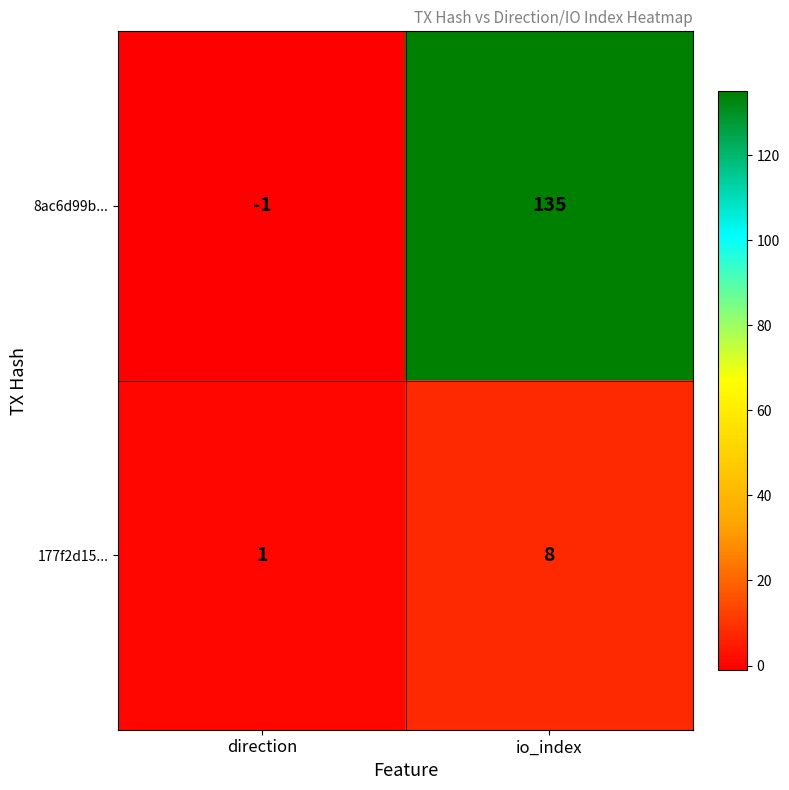

At direction, list the series in order from largest to smallest.

177f2d15..., 8ac6d99b...